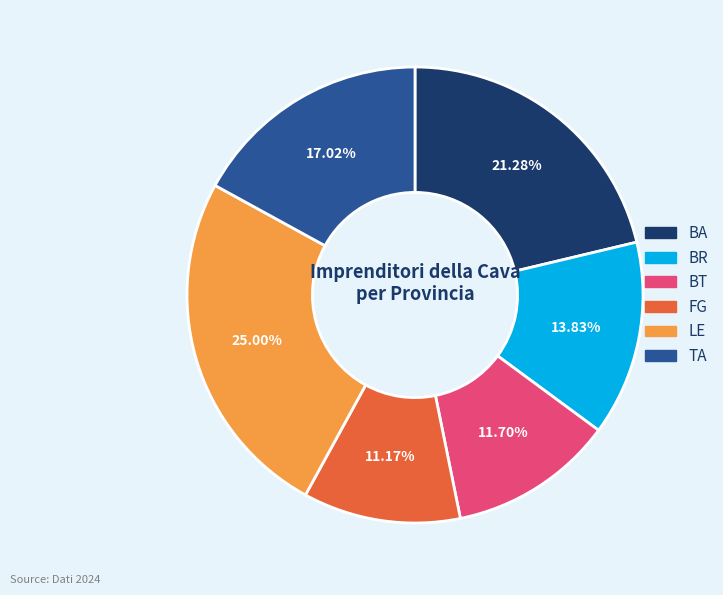

What percentage is NOT represented by BT?

88.3%